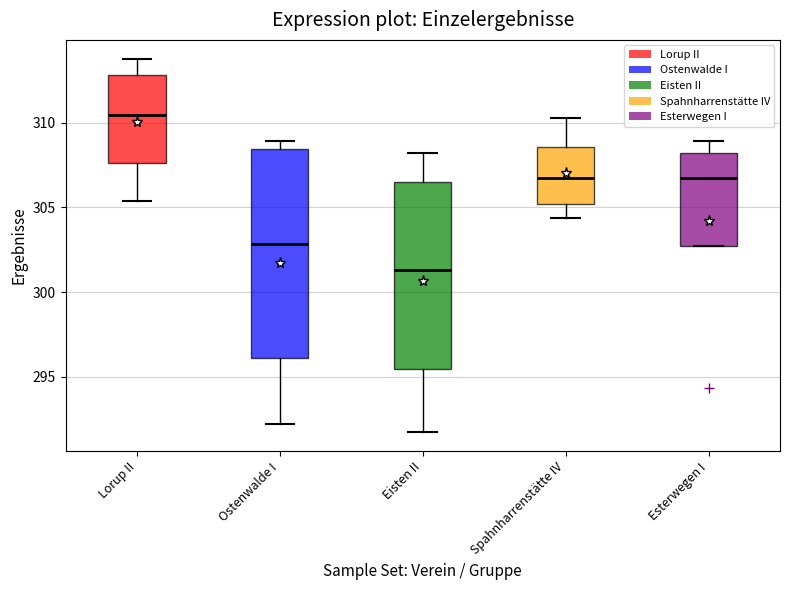

Comparing the boxes themselves (not the whiskers), which one is the tallest?

Ostenwalde I